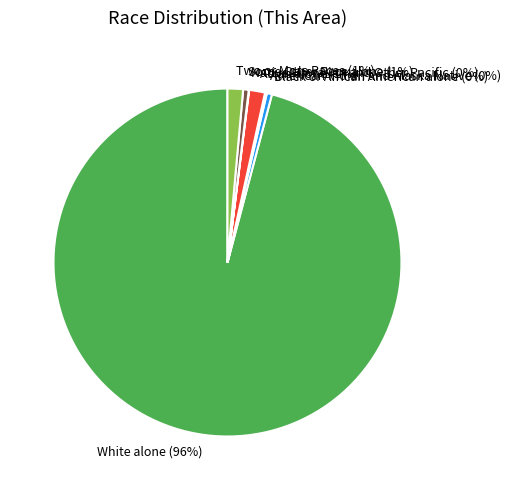

Which category has the biggest portion of the pie?

White alone